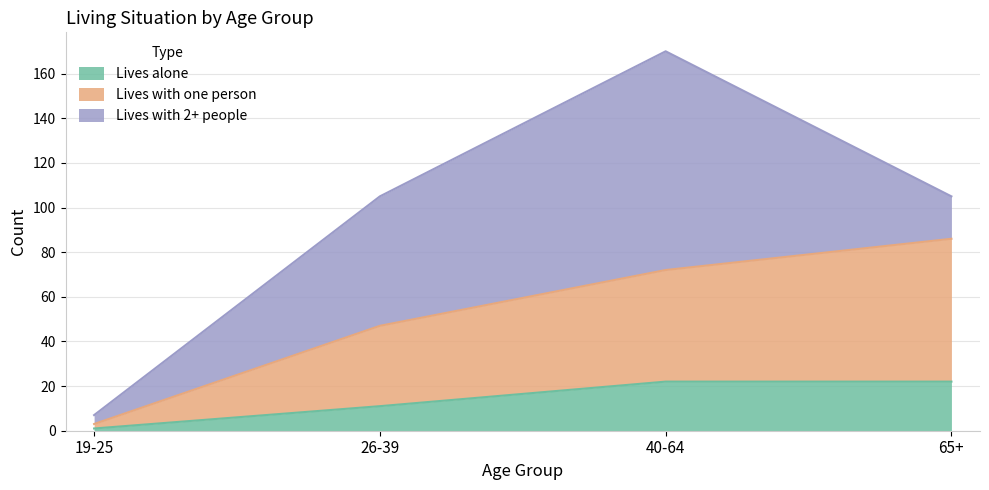

What are all the series names shown in the legend?

Lives alone, Lives with one person, Lives with 2+ people